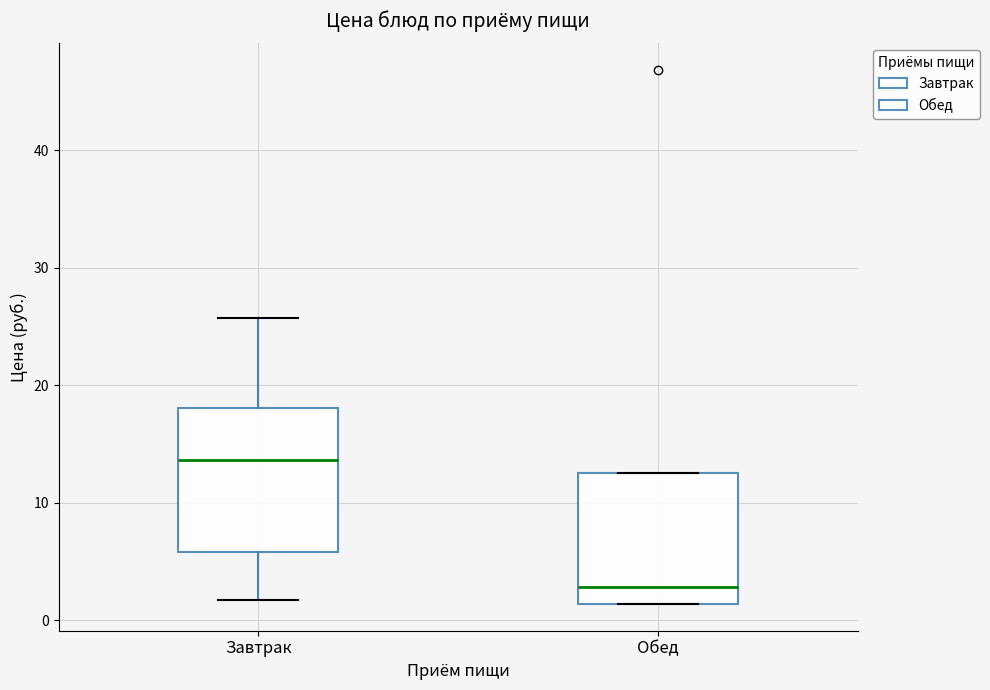

Reading left to right, read every box against the y-axis: the position of its median line, the range the box covers, and the ends of its whiskers. The values are not printed on the chart, so give them approximately, as read against the axis.

Завтрак: median 14, box 6 to 18, whiskers 2 to 26
Обед: median 3, box 1 to 13, whiskers 1 to 13